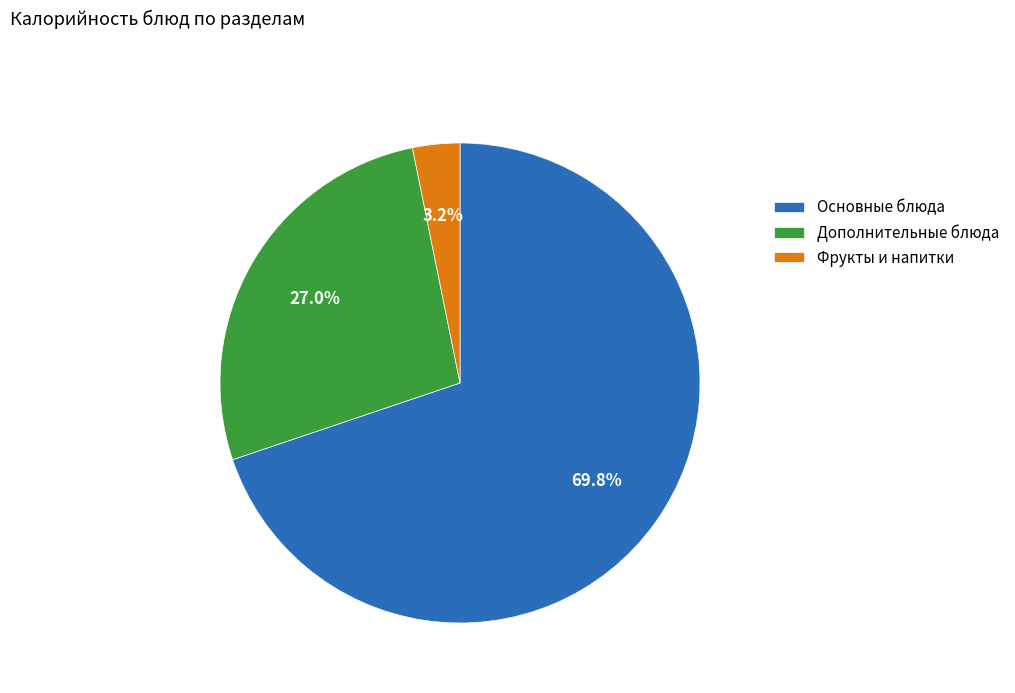

Rank the categories by value from lowest to highest.

Фрукты и напитки, Дополнительные блюда, Основные блюда